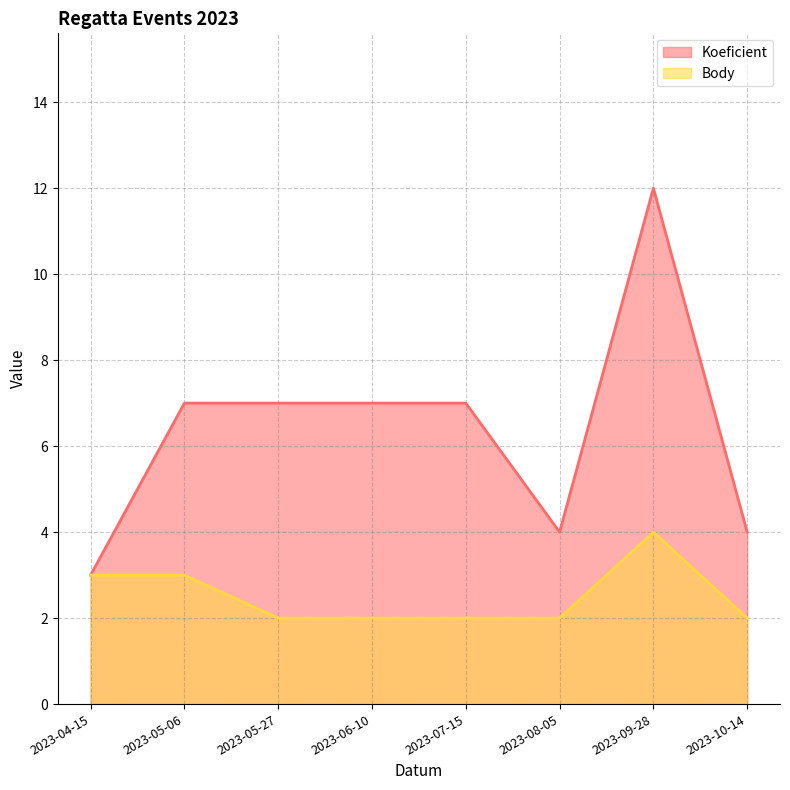

Is it true that Koeficient equals 12 at 2023-09-28?

True